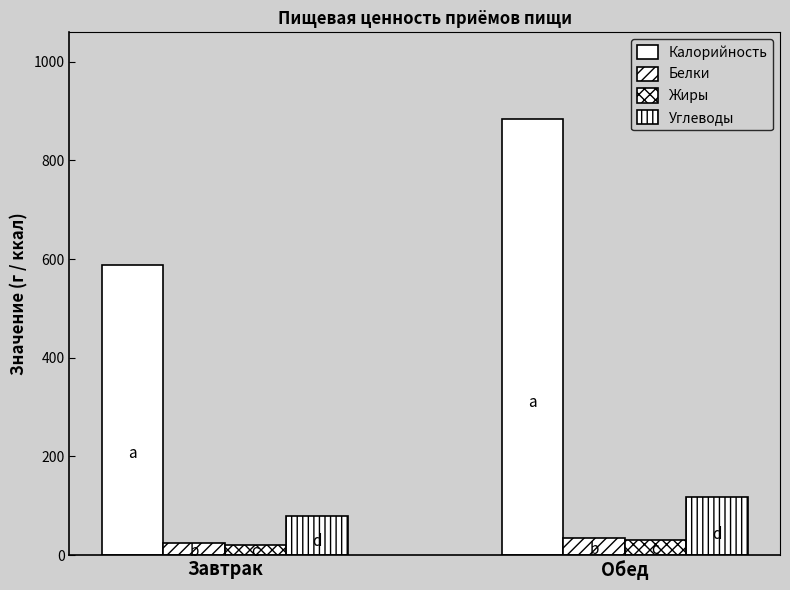

Are the bars grouped side by side (vs. stacked)?

Yes